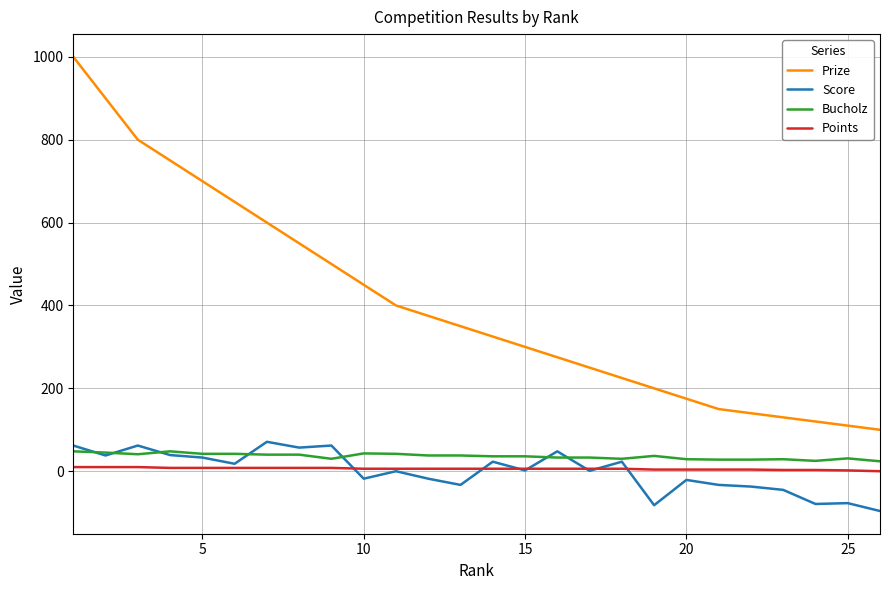

Which series has the largest range (max minus min)?

Prize